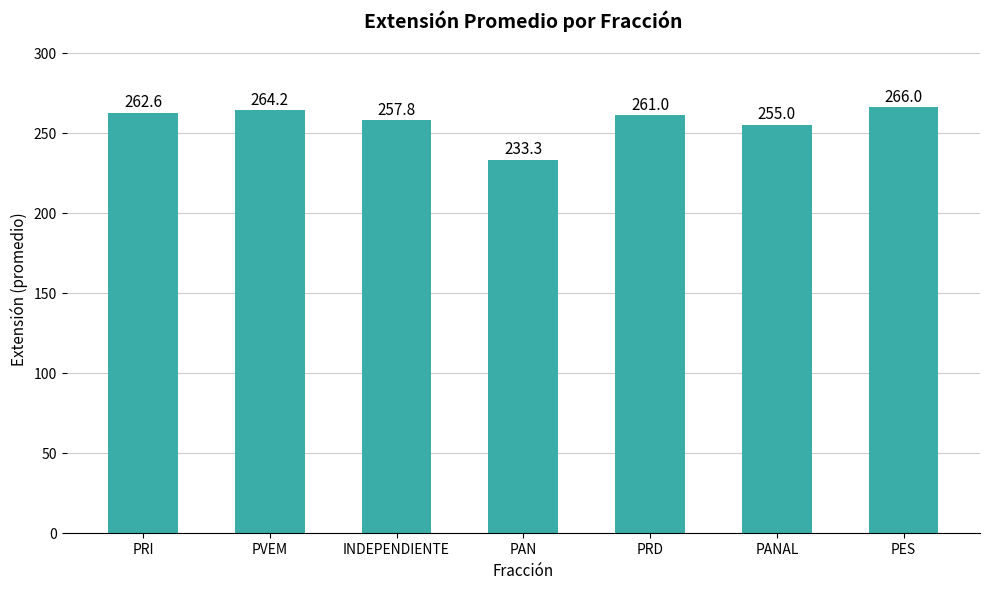

What is the average value?

257.1